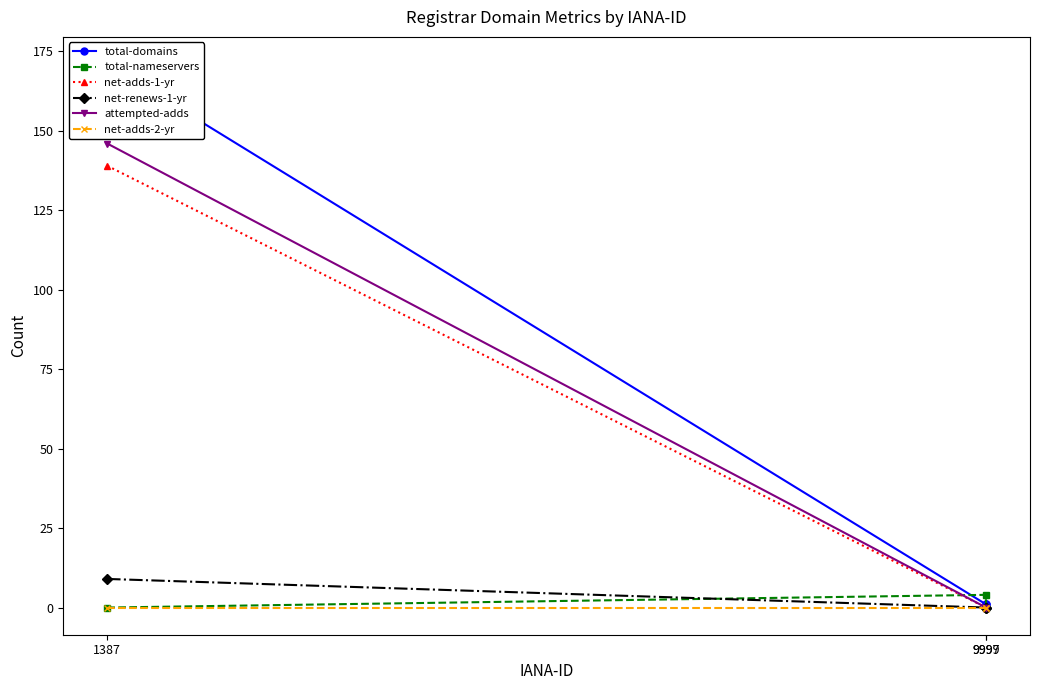

At which label does net-renews-1-yr reach its minimum?

9999